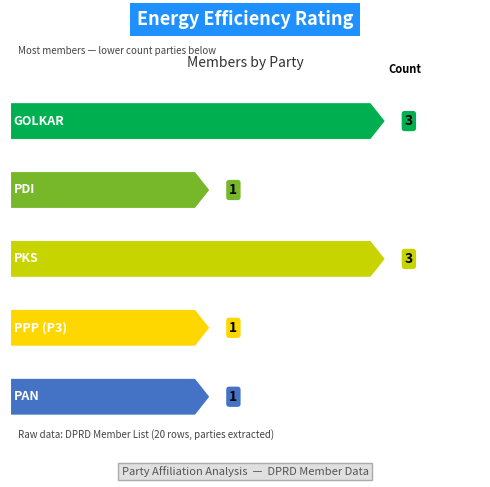

Reading left to right, extract all data points from this chart.

GOLKAR=3	PDI=1	PKS=3	PPP (P3)=1	PAN=1